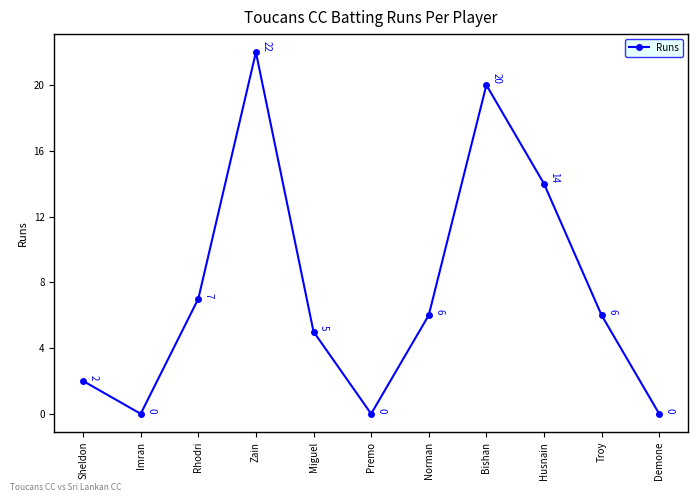

True or false: there are more than 2 points higher than both neighbors.

False